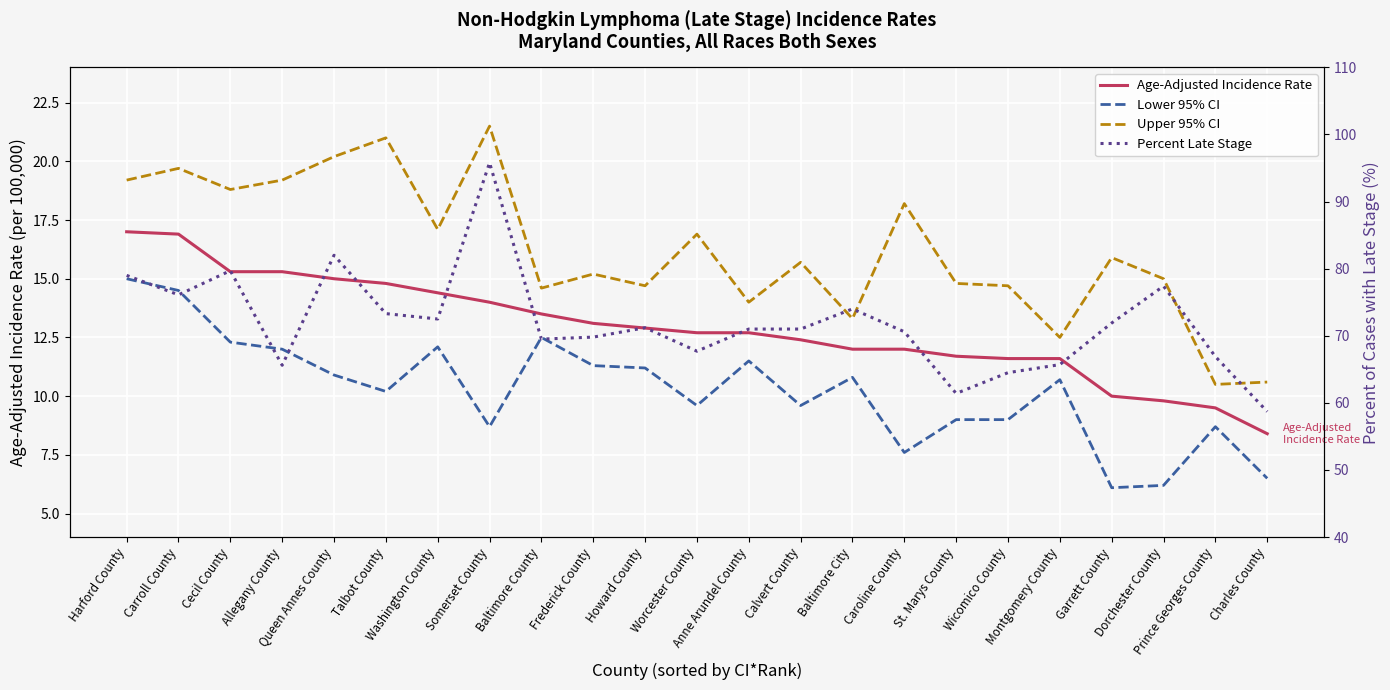

Reading right to left, transcribe all the data shown in this chart.

Age-Adjusted Incidence Rate: Charles County=8.4	Prince Georges County=9.5	Dorchester County=9.8	Garrett County=10.0	Montgomery County=11.6	Wicomico County=11.6	St. Marys County=11.7	Caroline County=12.0	Baltimore City=12.0	Calvert County=12.4	Anne Arundel County=12.7	Worcester County=12.7	Howard County=12.9	Frederick County=13.1	Baltimore County=13.5	Somerset County=14.0	Washington County=14.4	Talbot County=14.8	Queen Annes County=15.0	Allegany County=15.3	Cecil County=15.3	Carroll County=16.9	Harford County=17.0
Lower 95% CI: Charles County=6.5	Prince Georges County=8.7	Dorchester County=6.2	Garrett County=6.1	Montgomery County=10.7	Wicomico County=9.0	St. Marys County=9.0	Caroline County=7.6	Baltimore City=10.8	Calvert County=9.6	Anne Arundel County=11.5	Worcester County=9.6	Howard County=11.2	Frederick County=11.3	Baltimore County=12.5	Somerset County=8.7	Washington County=12.1	Talbot County=10.2	Queen Annes County=10.9	Allegany County=12.0	Cecil County=12.3	Carroll County=14.5	Harford County=15.0
Upper 95% CI: Charles County=10.6	Prince Georges County=10.5	Dorchester County=15.0	Garrett County=15.9	Montgomery County=12.5	Wicomico County=14.7	St. Marys County=14.8	Caroline County=18.2	Baltimore City=13.3	Calvert County=15.7	Anne Arundel County=14.0	Worcester County=16.9	Howard County=14.7	Frederick County=15.2	Baltimore County=14.6	Somerset County=21.5	Washington County=17.1	Talbot County=21.0	Queen Annes County=20.2	Allegany County=19.2	Cecil County=18.8	Carroll County=19.7	Harford County=19.2
Percent Late Stage: Charles County=58.7	Prince Georges County=66.9	Dorchester County=77.4	Garrett County=71.9	Montgomery County=65.7	Wicomico County=64.5	St. Marys County=61.4	Caroline County=70.6	Baltimore City=74.0	Calvert County=71.0	Anne Arundel County=71.0	Worcester County=67.7	Howard County=71.2	Frederick County=69.8	Baltimore County=69.5	Somerset County=95.8	Washington County=72.5	Talbot County=73.3	Queen Annes County=82.0	Allegany County=65.6	Cecil County=79.7	Carroll County=76.1	Harford County=79.0